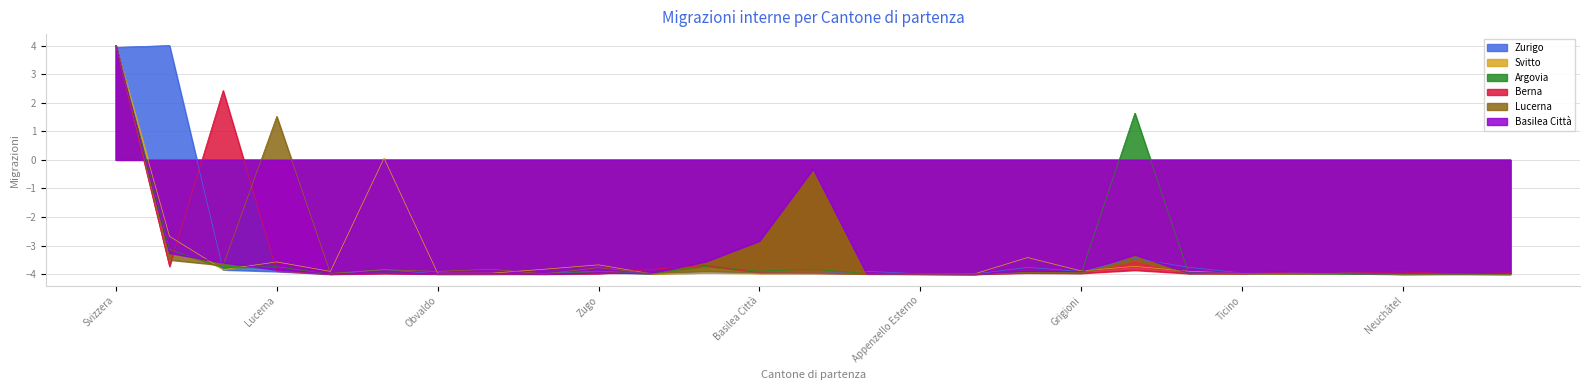

Between Zurigo and Nidvaldo, which series saw the biggest shift?

Zurigo